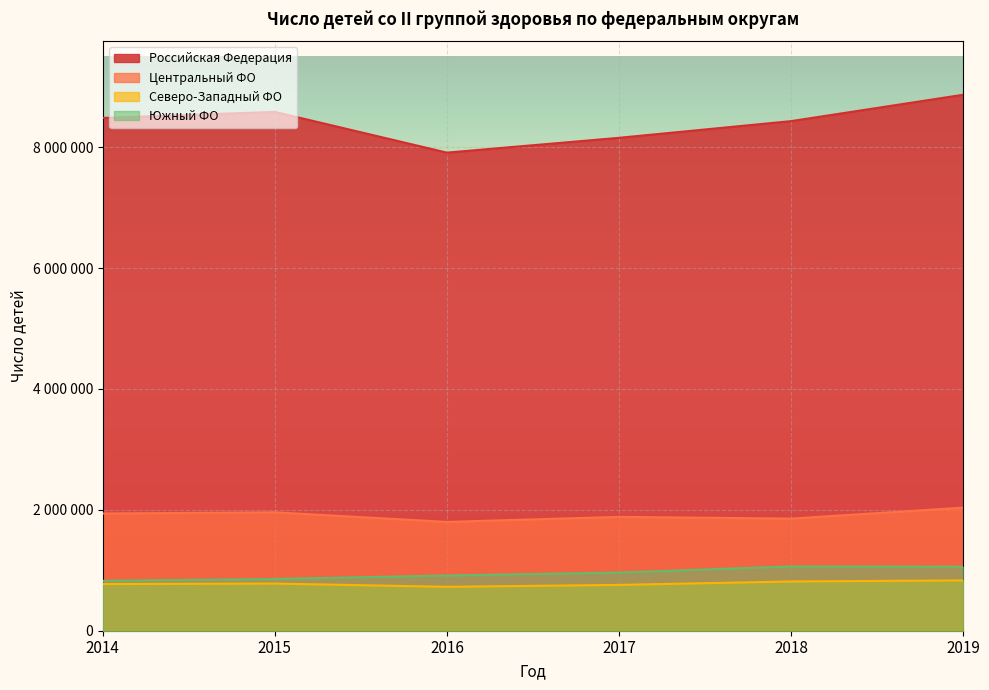

Reading right to left, what are all the values shown in this chart?

Российская Федерация: 8868158	8431870	8155863	7910727	8584858	8485028
Центральный ФО: 2036570	1855169	1883969	1800322	1959194	1939639
Северо-Западный ФО: 832605	814994	758156	726629	780052	772276
Южный ФО: 1059382	1063729	962469	913591	856747	826233